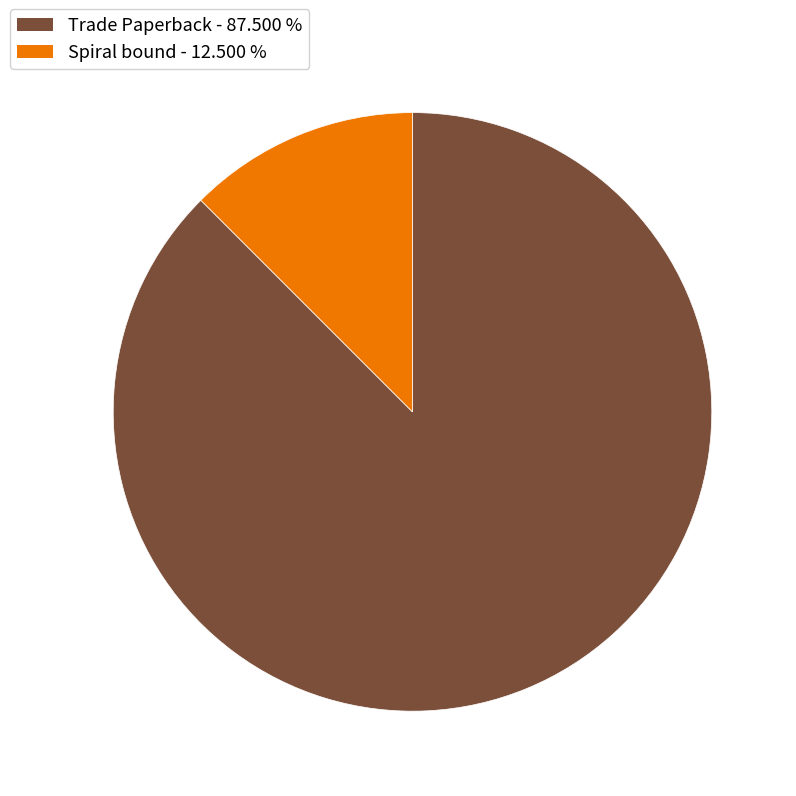

Is there a majority slice in this chart?

Yes